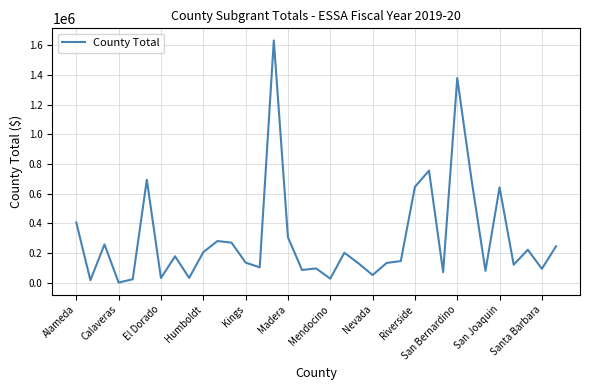

What is the sum of all values?

10406429.8